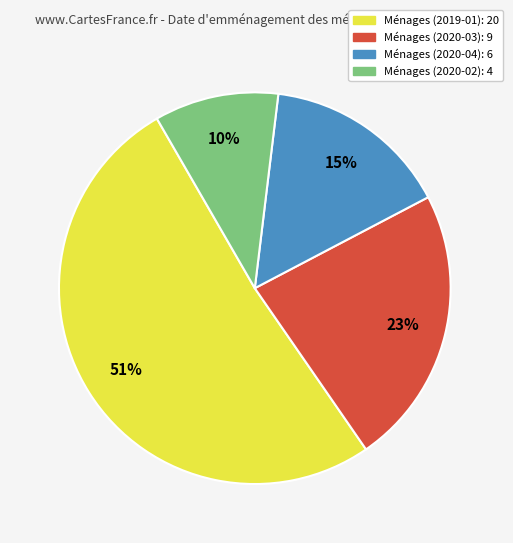

Does any single category account for the majority?

Yes